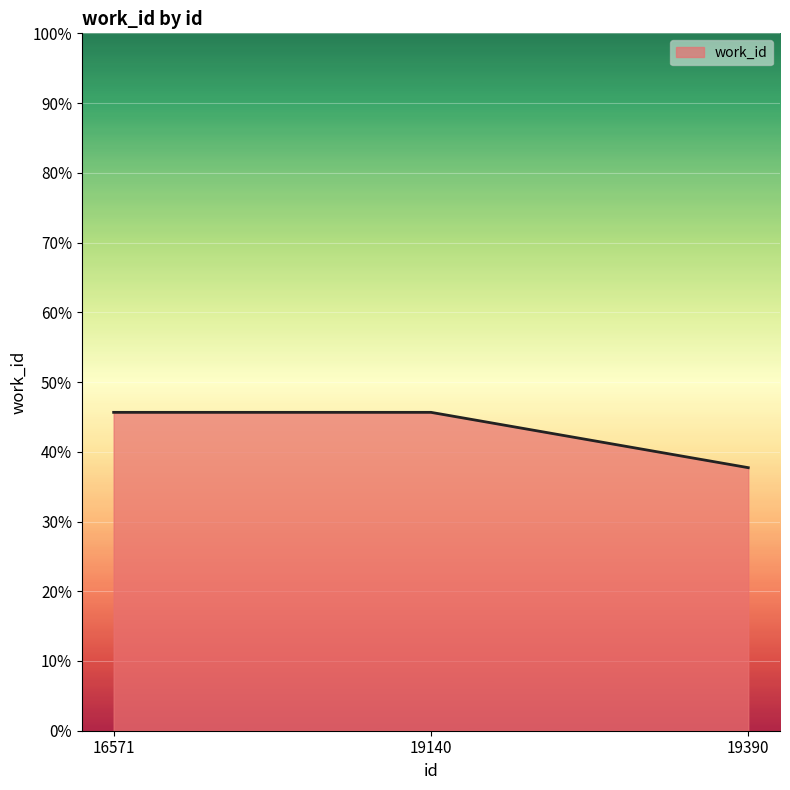

What is the maximum value shown in the chart?

0.5